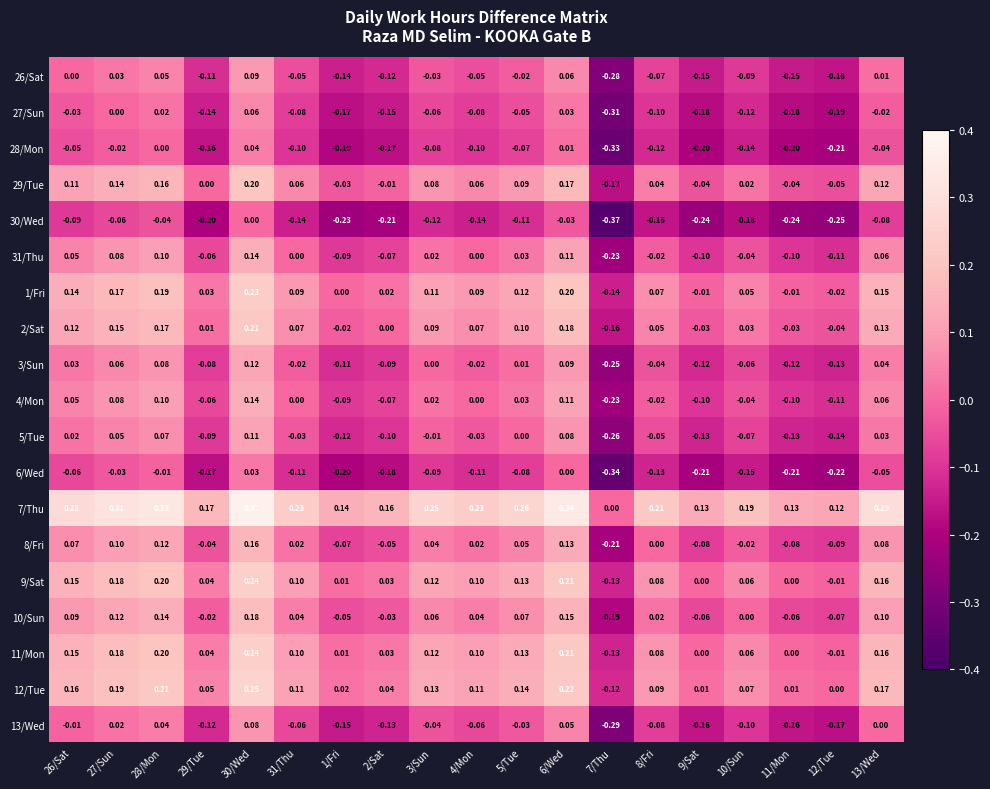

Is the value of 2/Sat at 12/Tue greater than the value of 26/Sat at 27/Sun?

No